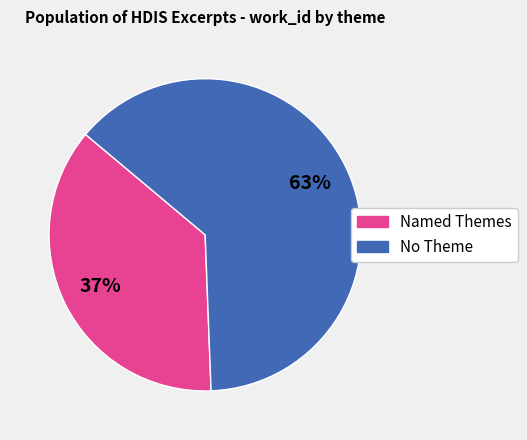

To the nearest percent, what is the average slice percentage?

50%